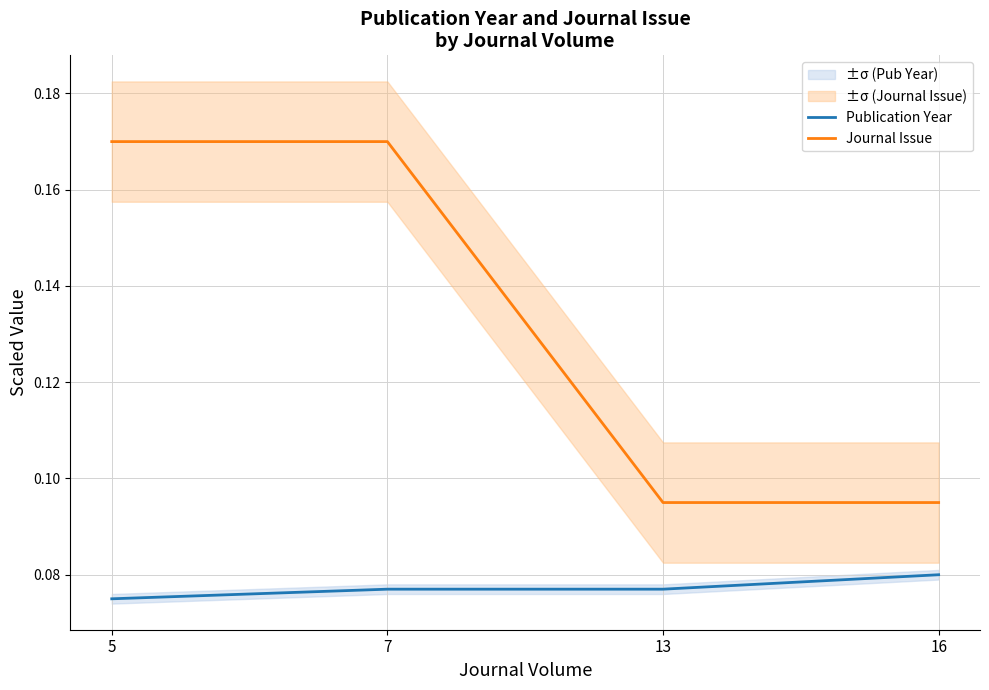

What is the approximate value of Publication Year at 16?

0.1